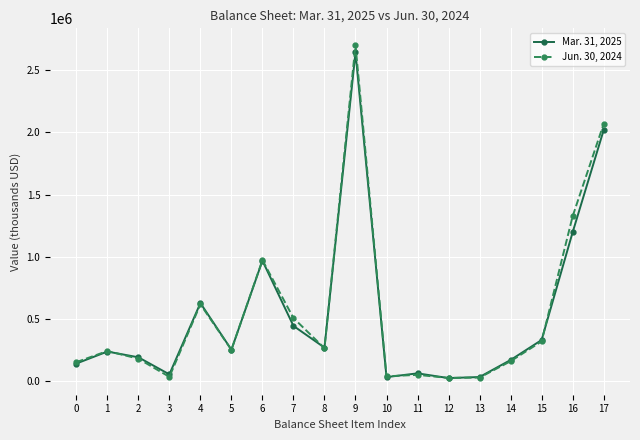

What is the sum of all Jun. 30, 2024 values?

9936101